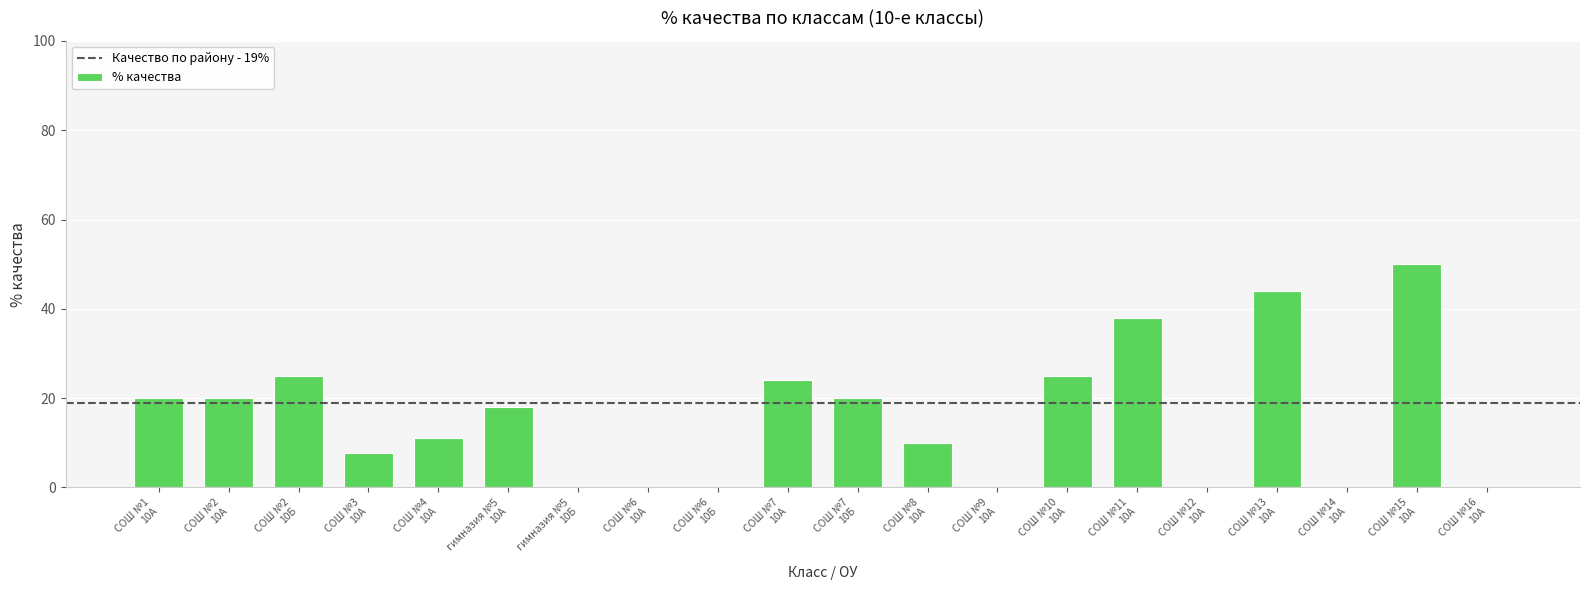

Reading left to right, list all the values displayed in this chart.

СОШ №1
10А=20.0	СОШ №2
10А=20.0	СОШ №2
10Б=25.0	СОШ №3
10А=7.7	СОШ №4
10А=11.0	гимназия №5
10А=18.0	гимназия №5
10Б=0.0	СОШ №6
10А=0.0	СОШ №6
10Б=0.0	СОШ №7
10А=24.0	СОШ №7
10Б=20.0	СОШ №8
10А=10.0	СОШ №9
10А=0.0	СОШ №10
10А=25.0	СОШ №11
10А=38.0	СОШ №12
10А=0.0	СОШ №13
10А=44.0	СОШ №14
10А=0.0	СОШ №15
10А=50.0	СОШ №16
10А=0.0